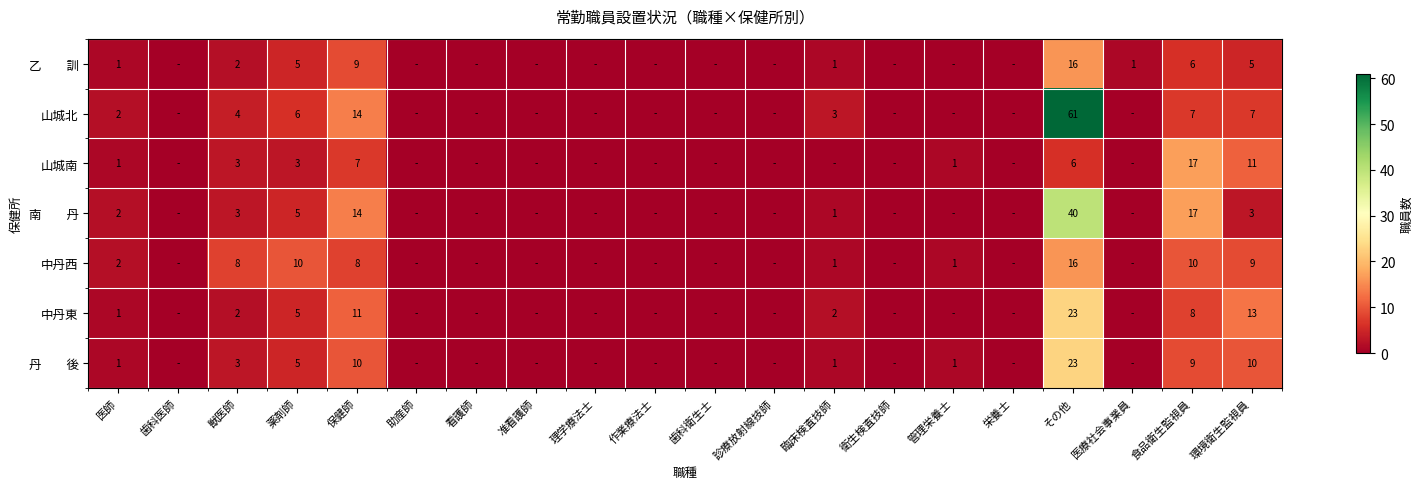

The 山城北 series shows 7 at 食品衛生監視員. True or false?

True